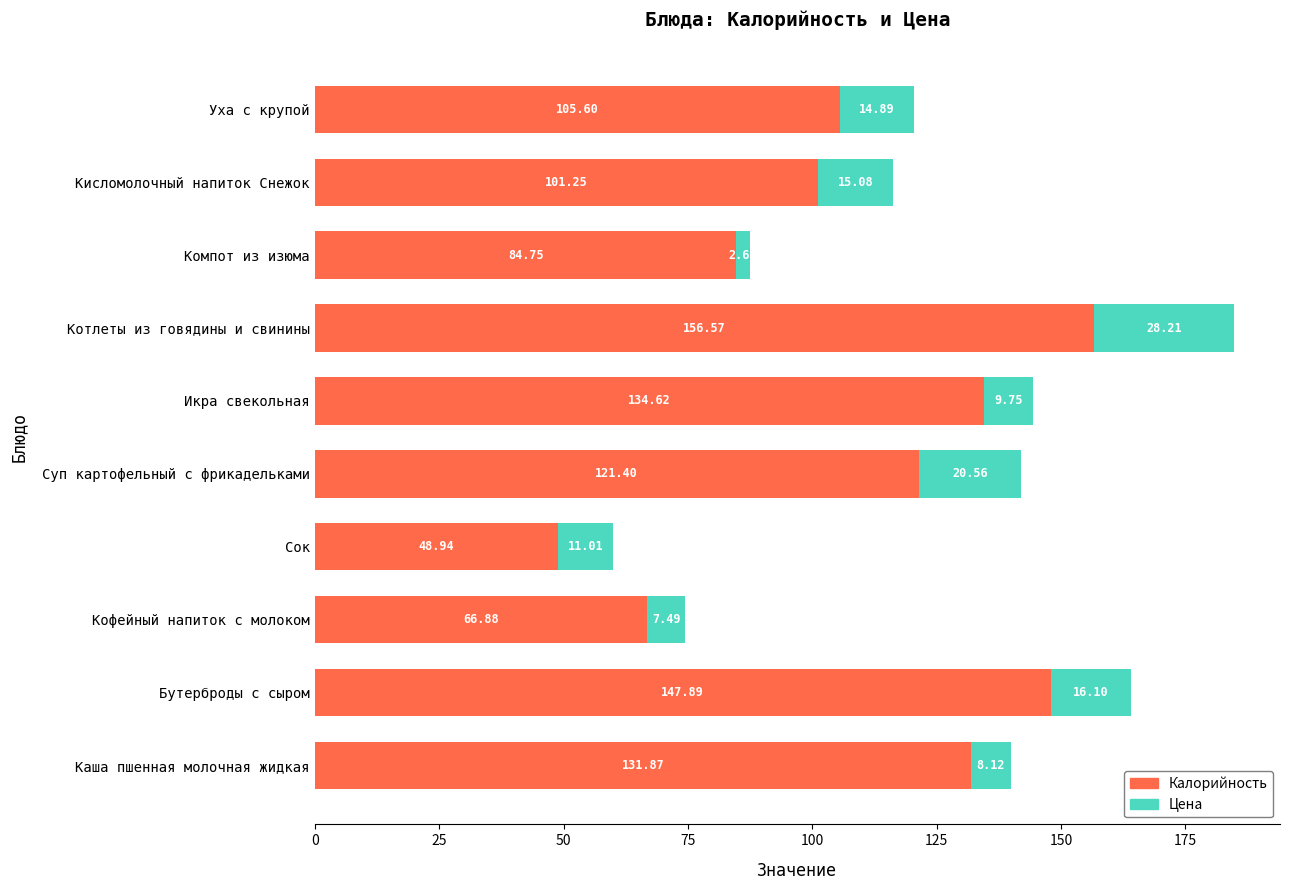

At which label does Калорийность reach its peak?

Котлеты из говядины и свинины